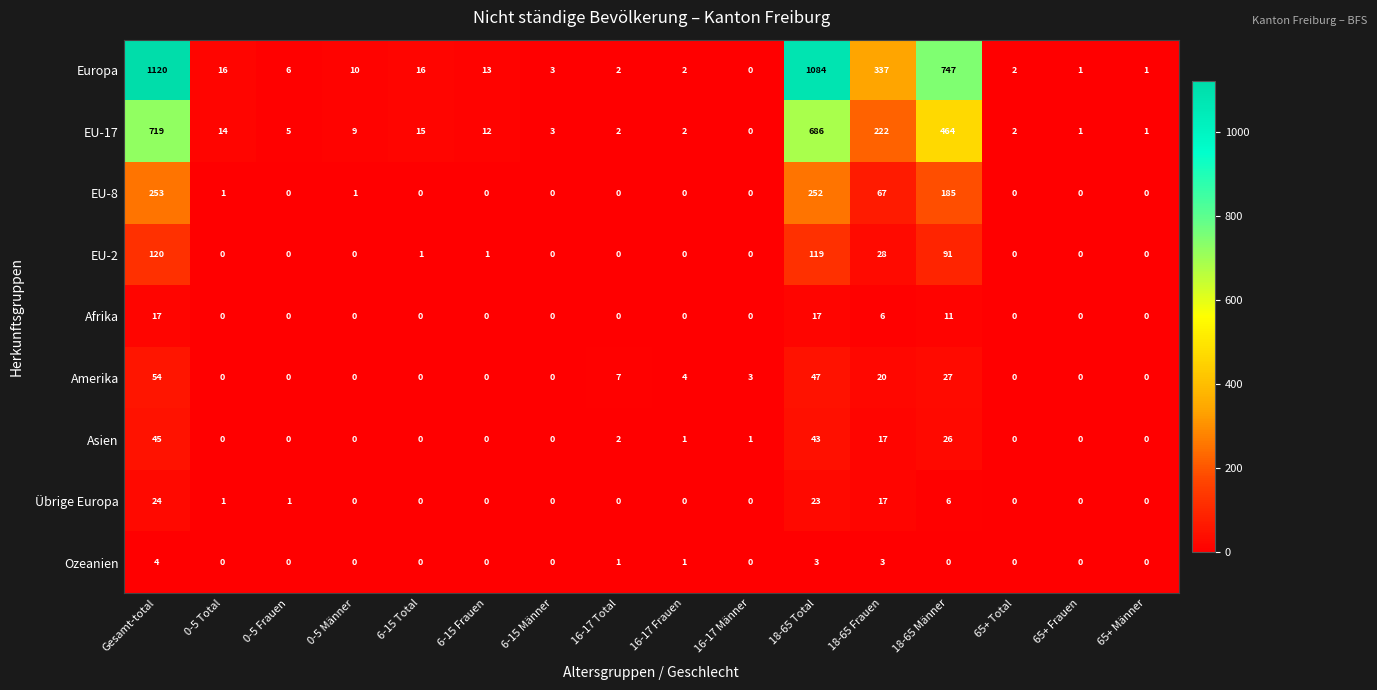

The value of Amerika at 65+ Total is -32. True or false?

False